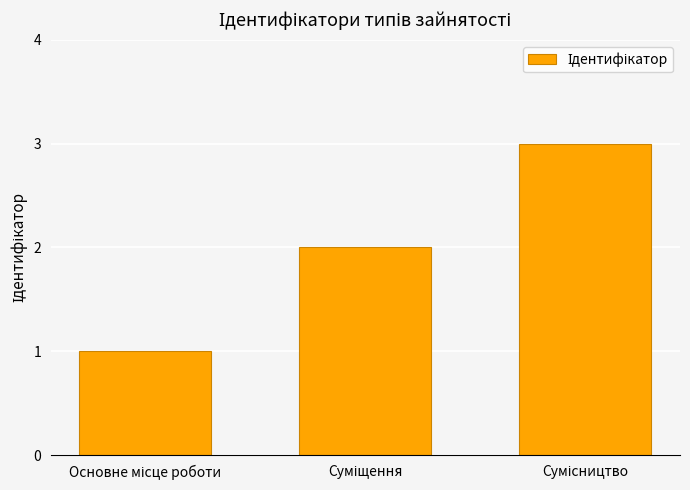

What is the sum of all values?

6